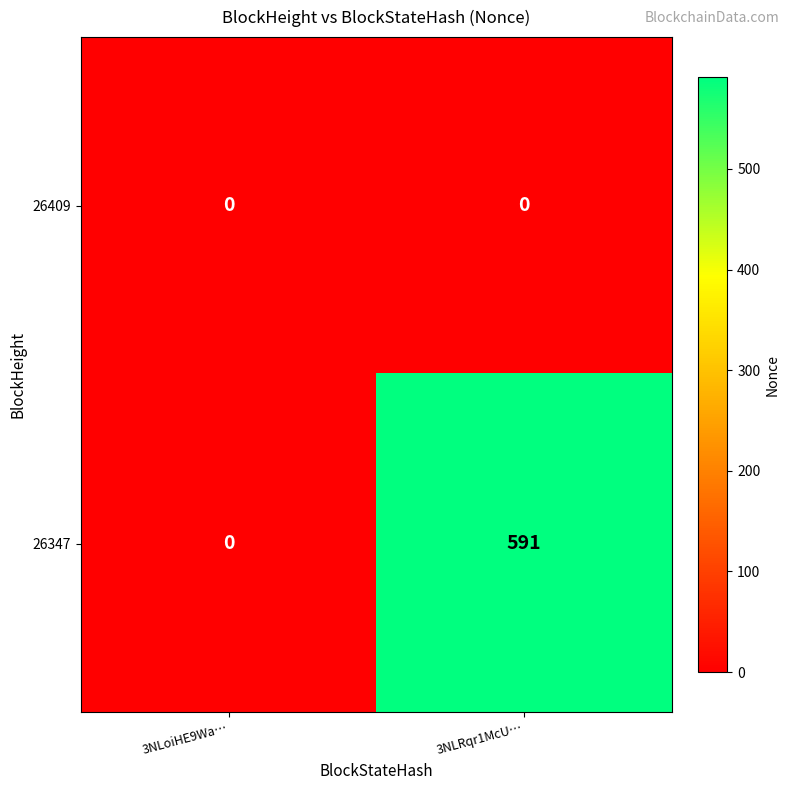

Which series has the largest range (max minus min)?

26347